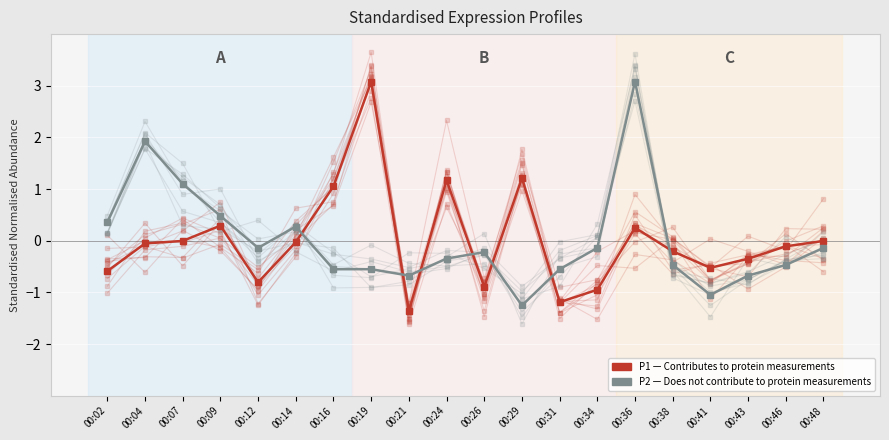

In P1, how many points are higher than both neighbors (excluding endpoints)?

5